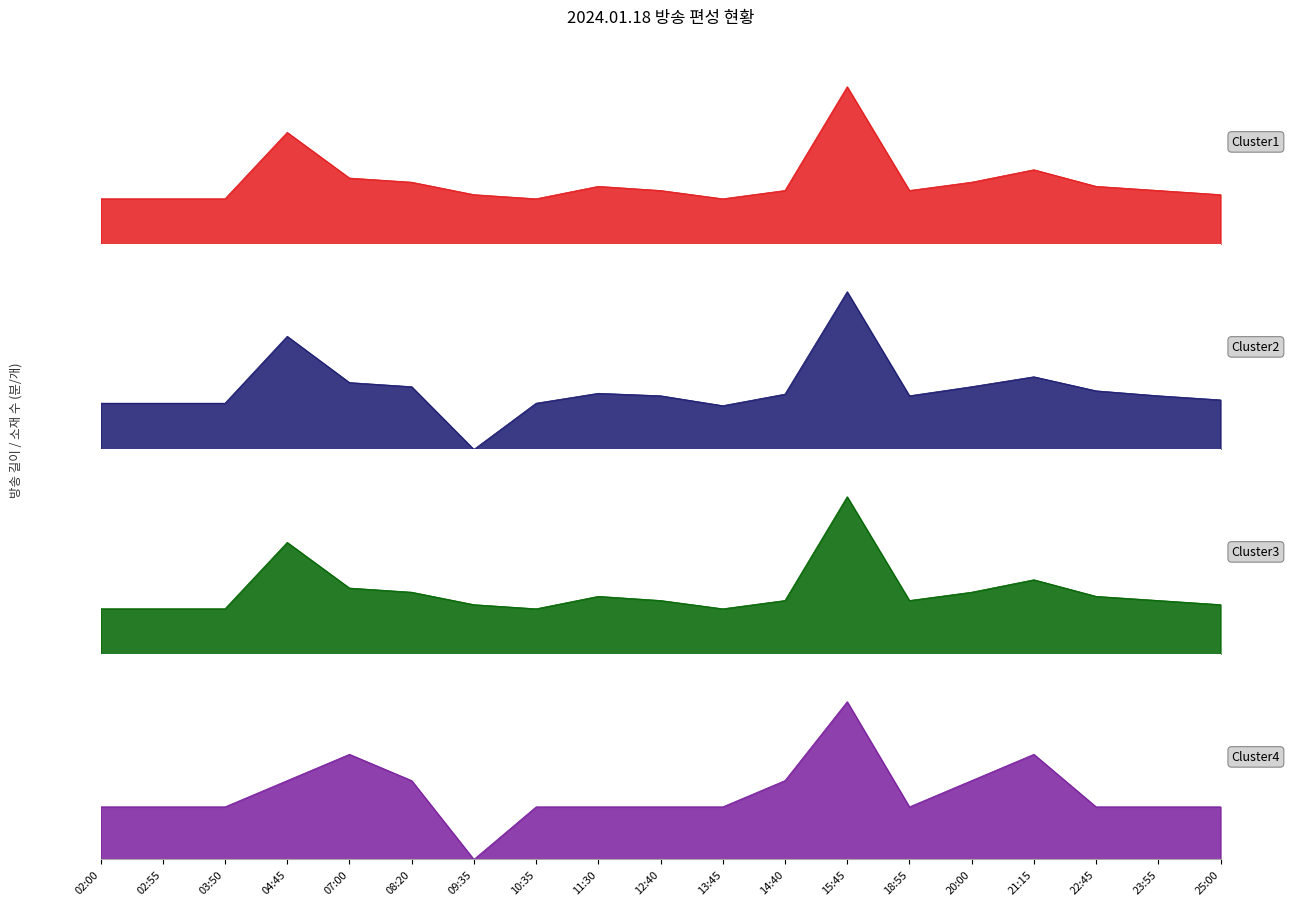

True or false: 소재개수 and 길이 cross at least once.

False